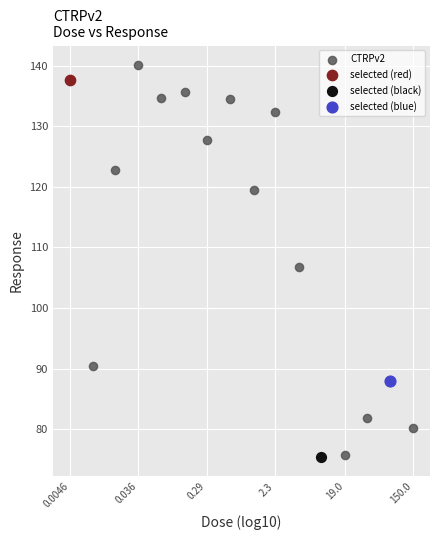

What are all the series names shown in the legend?

CTRPv2, selected (red), selected (black), selected (blue)